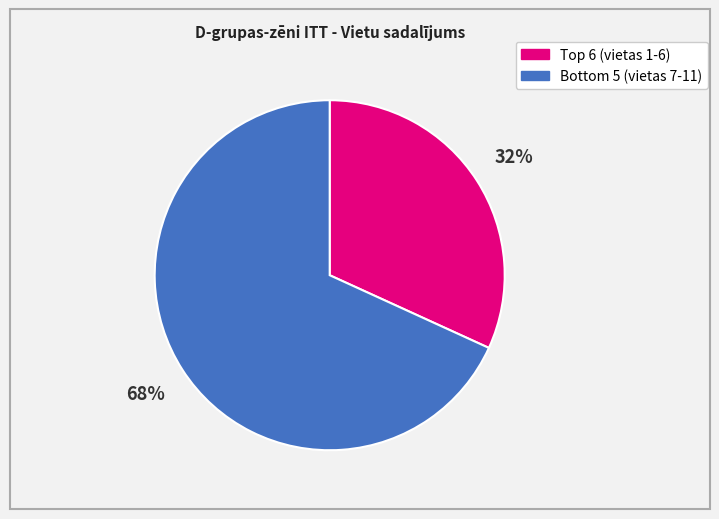

Rank the categories by value from highest to lowest.

Bottom 5 (vietas 7-11), Top 6 (vietas 1-6)